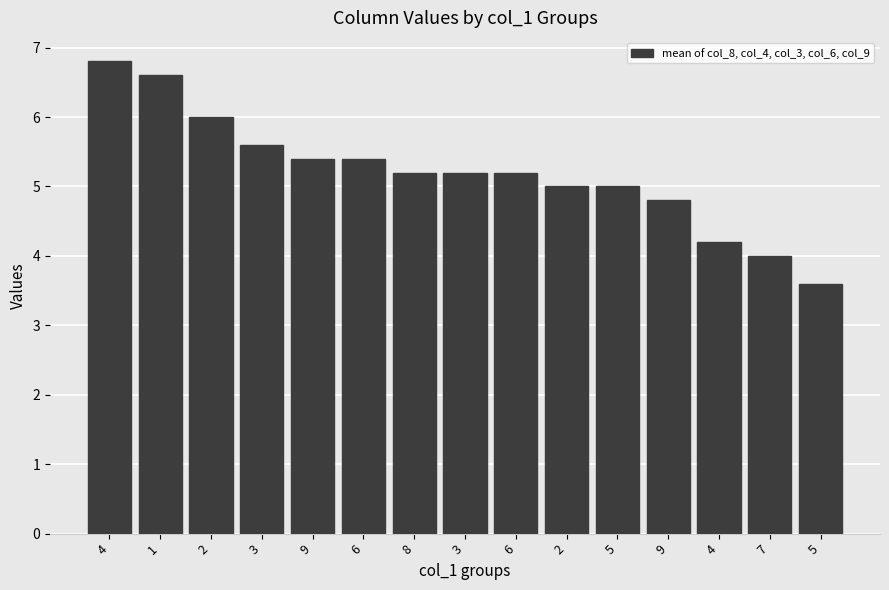

How many series are shown in this chart?

1